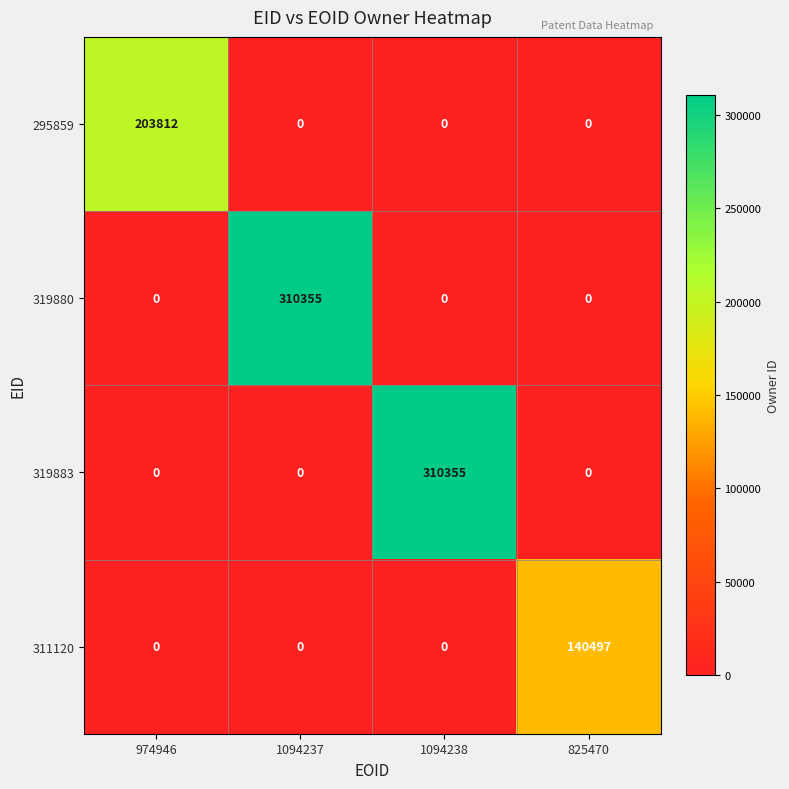

What is the spread (max minus min) of values at 974946?

203812